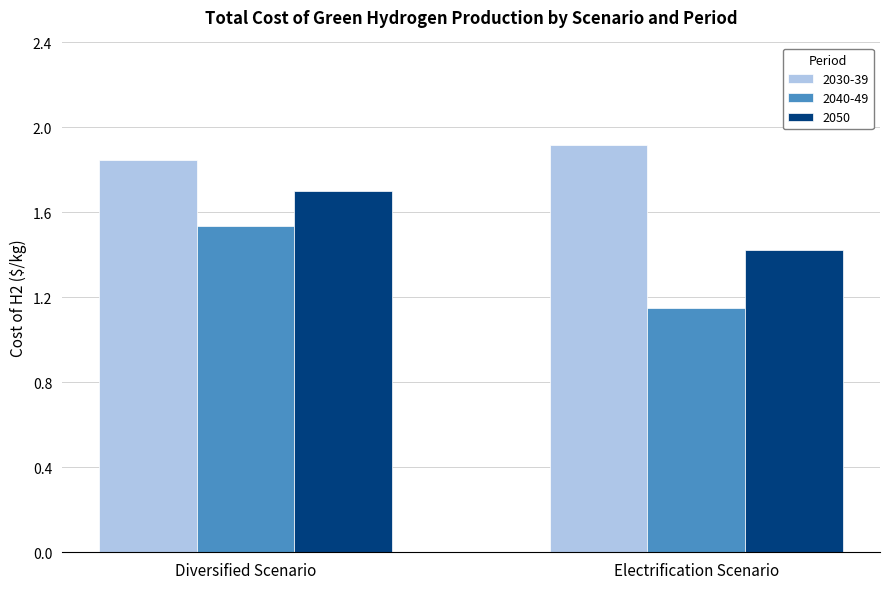

What is the sum of the 2050 values at Diversified Scenario and Electrification Scenario?

3.1